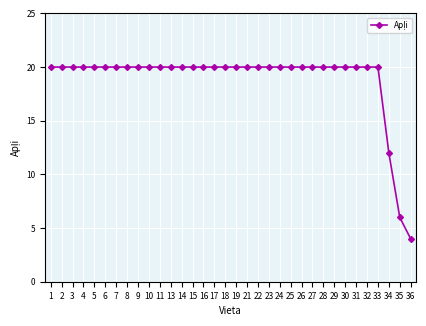

What is the ratio of the value at 15 to the value at 30?

1.0